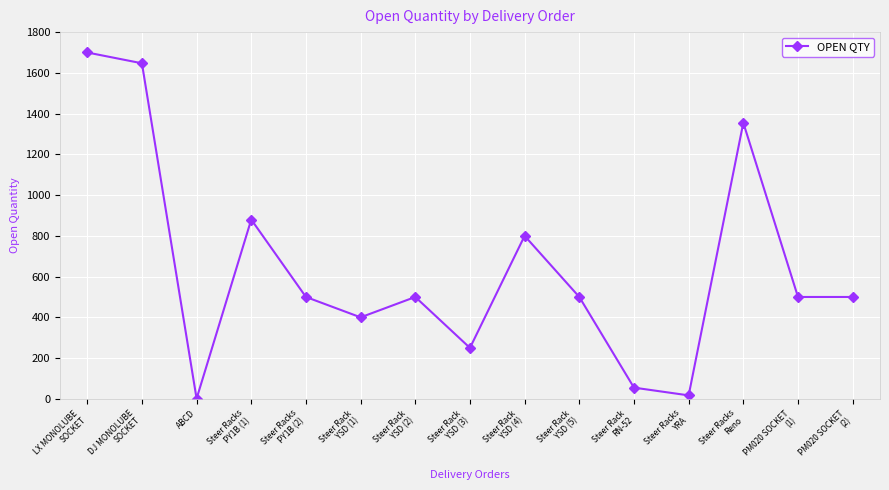

How many points are higher than both their immediate neighbors (excluding endpoints)?

4